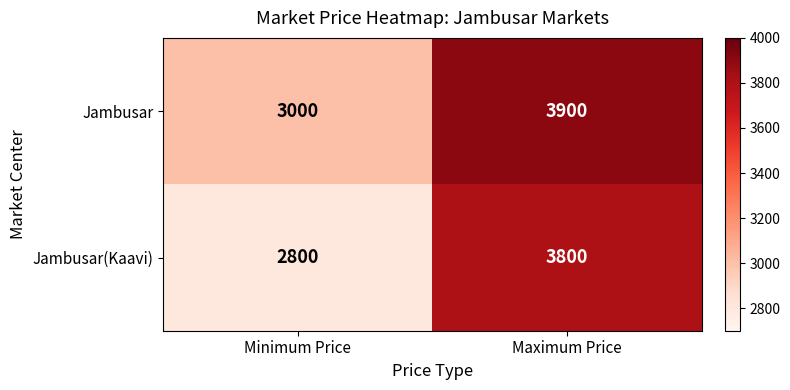

Which series has the largest total across all categories?

Jambusar